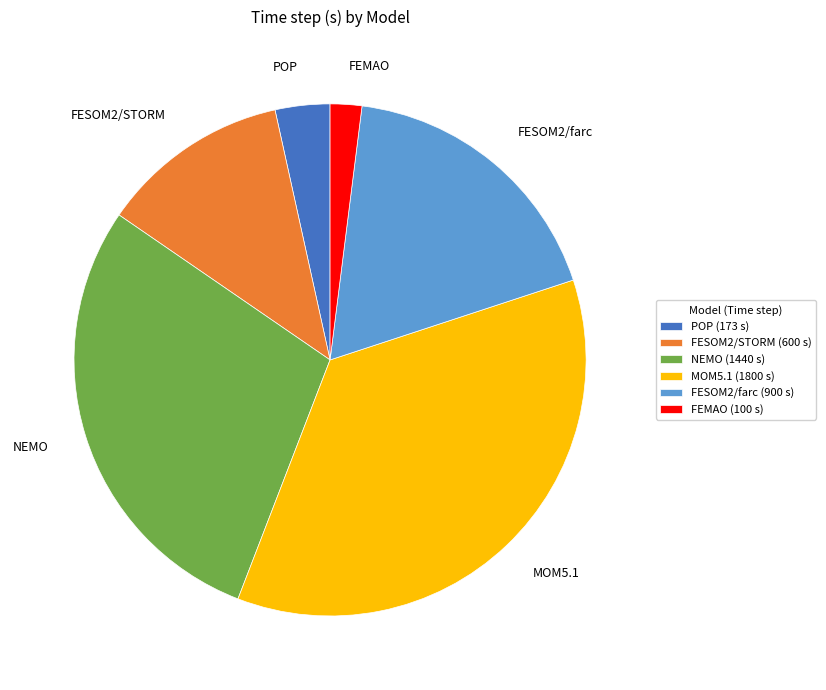

What is the smallest slice in the pie chart?

FEMAO